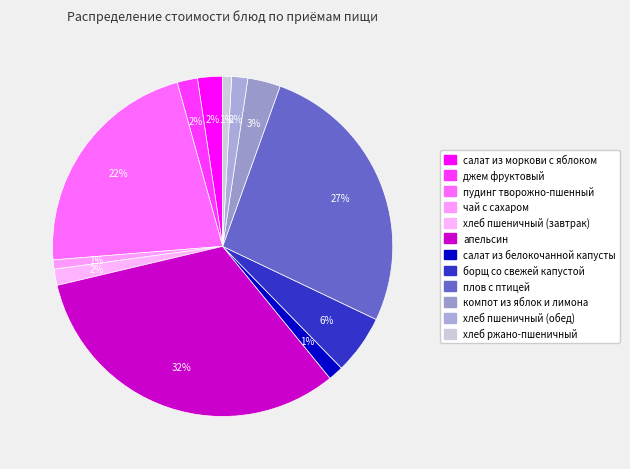

How many segments does this pie chart have?

12